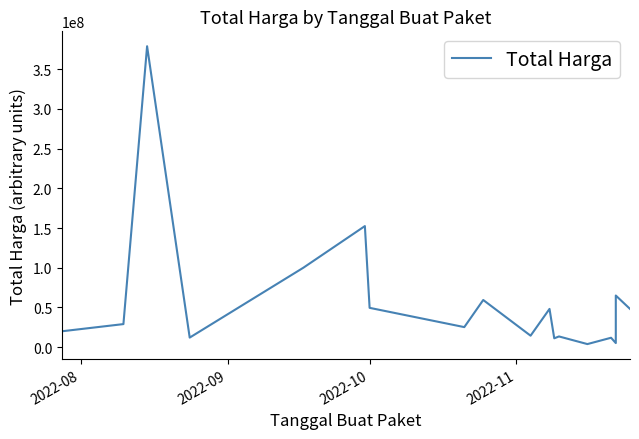

How many values exceed 29000000?

8